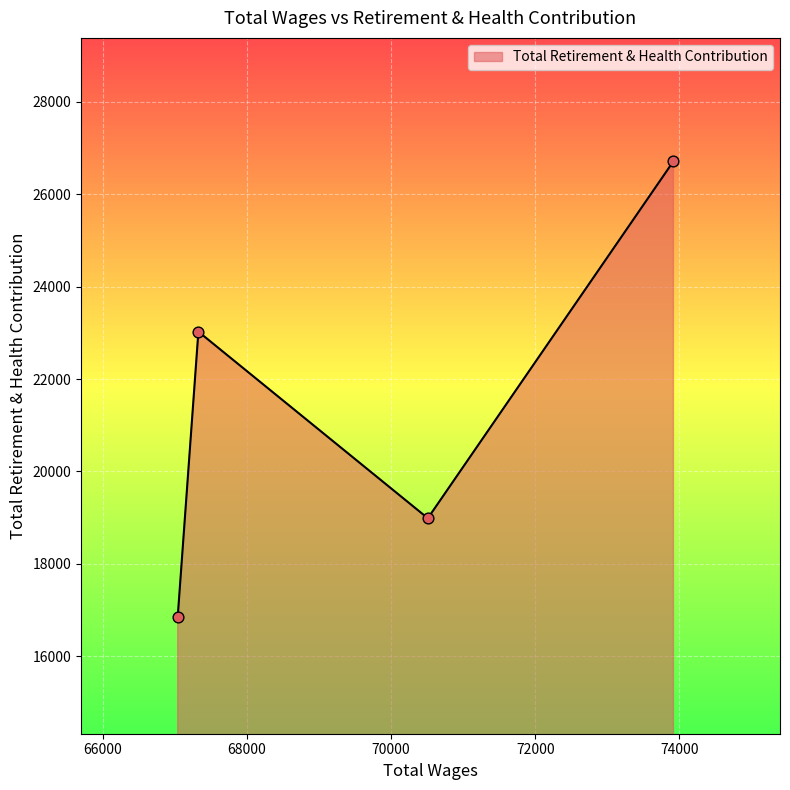

How many interior local peaks (higher than both neighbors) does the data have?

1